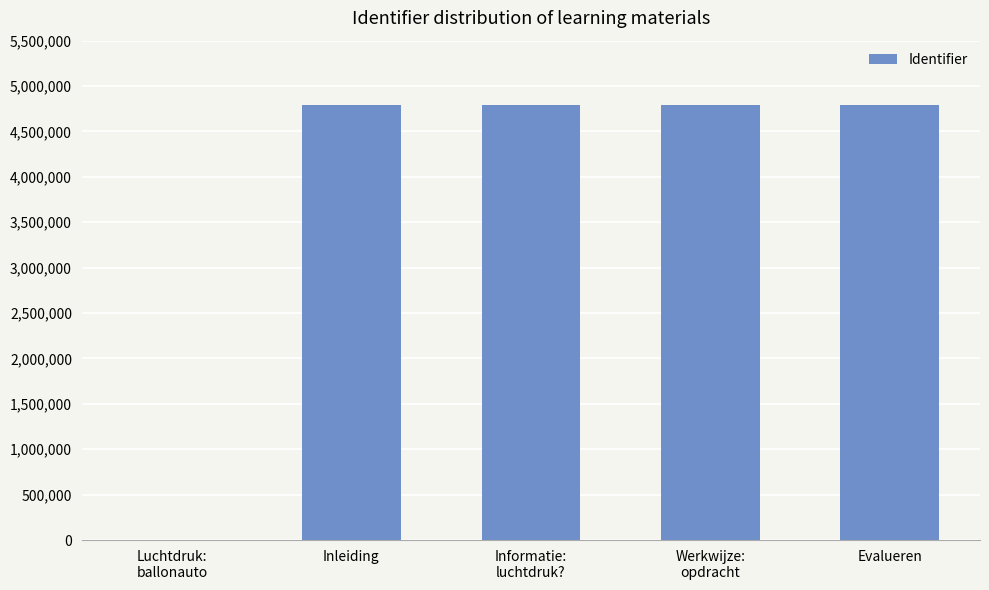

Where is the data nearest to the value 2394823?

Inleiding